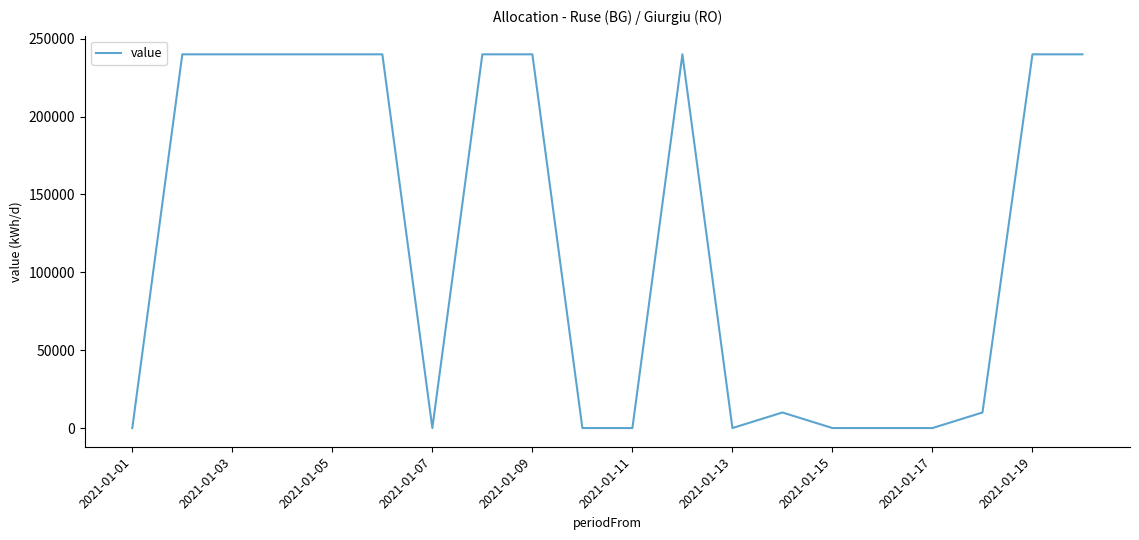

Is this an area chart (filled region under the line)?

No